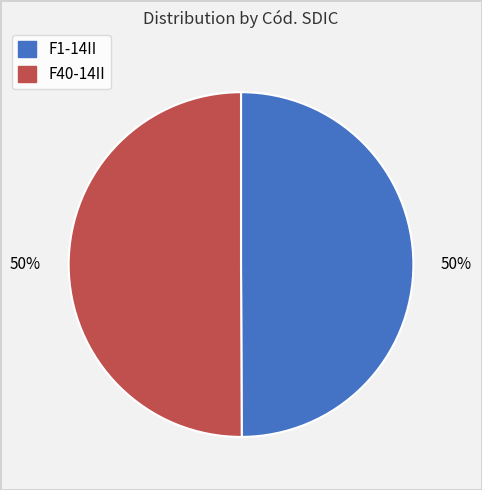

To the nearest percent, what portion does F1-14II represent?

50%